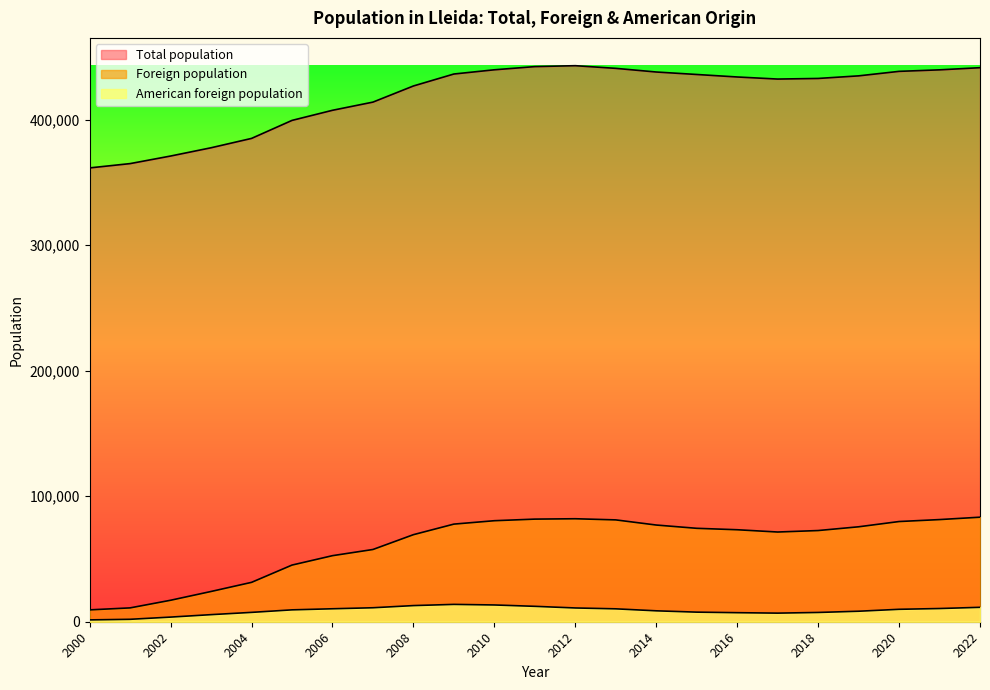

How many lines are shown in the chart?

3